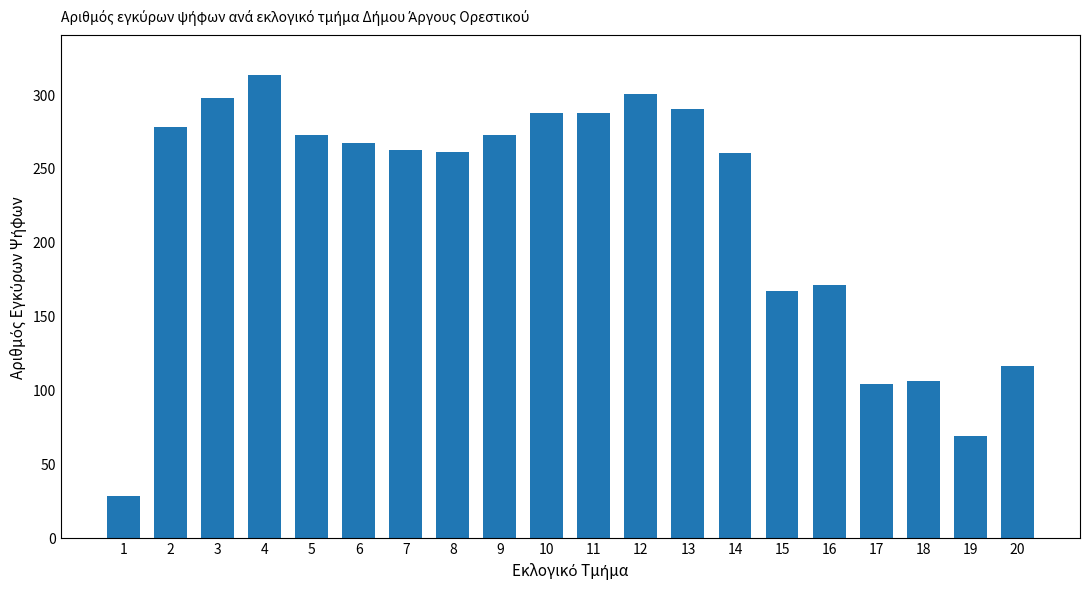

How many distinct data groups are displayed?

1